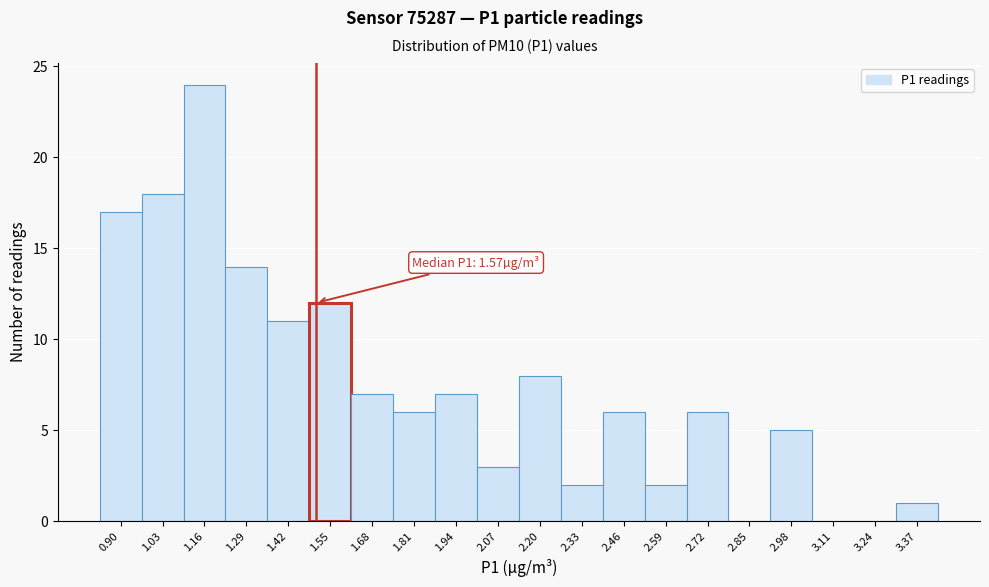

Reading left to right, what are all the values shown in this chart?

0.90=17	1.03=18	1.16=24	1.29=14	1.42=11	1.55=12	1.68=7	1.81=6	1.94=7	2.07=3	2.20=8	2.33=2	2.46=6	2.59=2	2.72=6	2.85=0	2.98=5	3.11=0	3.24=0	3.37=1